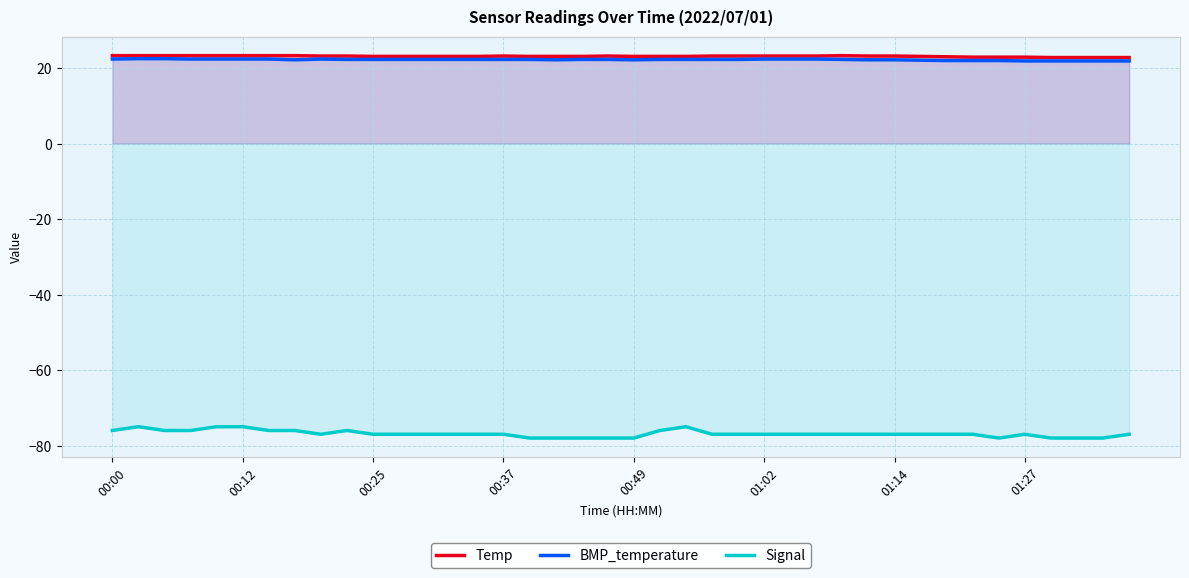

What is the sum of the Signal values at 00:25 and 01:14?

-154.0